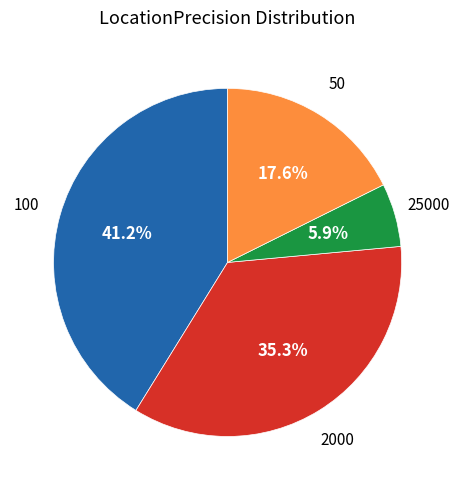

Approximately how many times larger is the value at 25000 compared to 100?

0.1